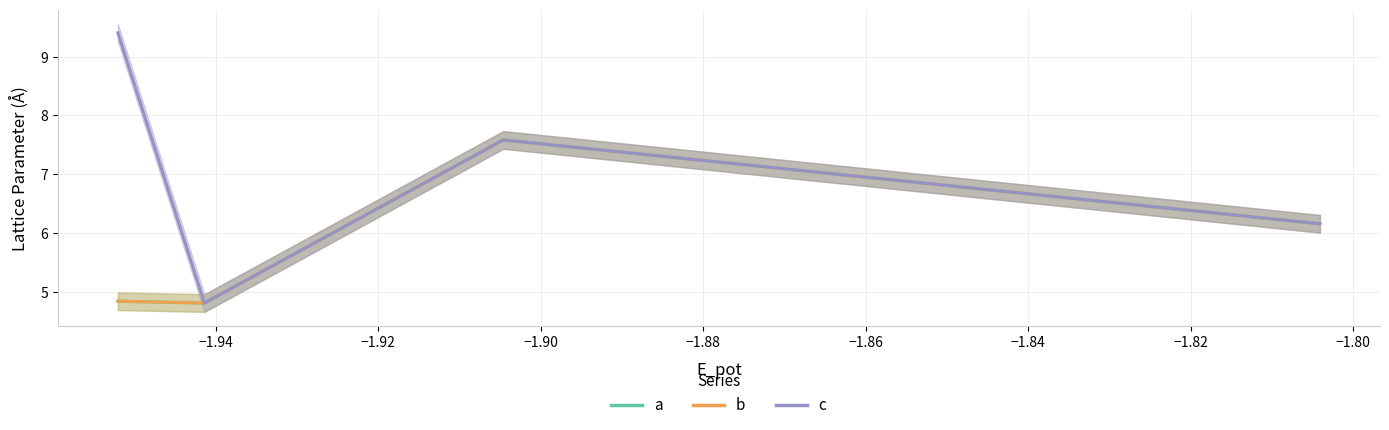

What is the maximum value shown in the chart?

9.4